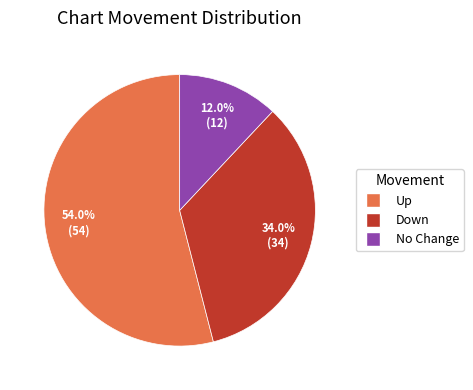

Is there a majority slice in this chart?

Yes